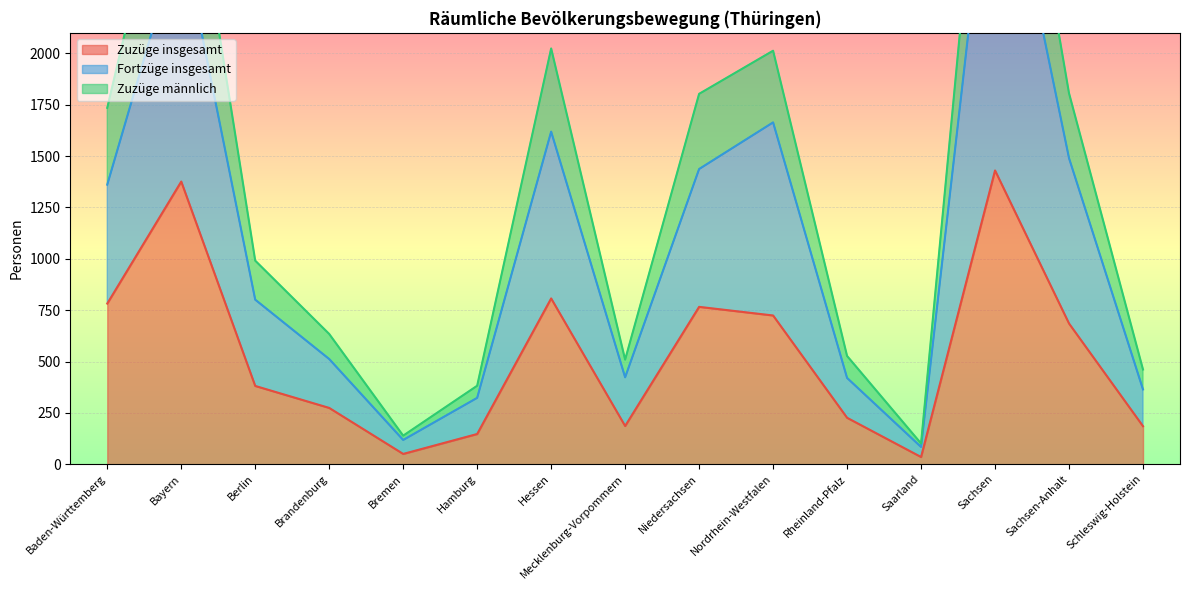

In Zuzüge männlich, how many points are higher than both neighbors (excluding endpoints)?

4